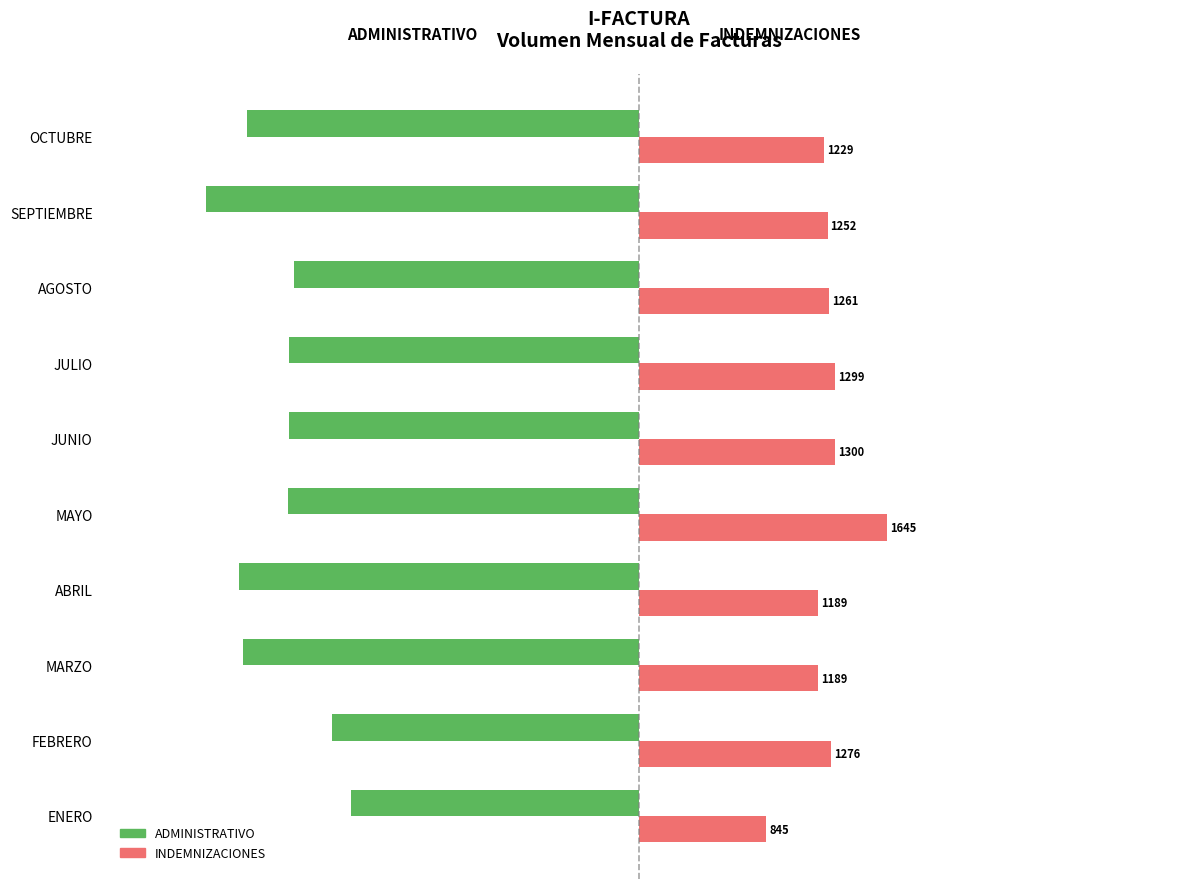

List the series in order of their overall mean, highest first.

INDEMNIZACIONES, ADMINISTRATIVO